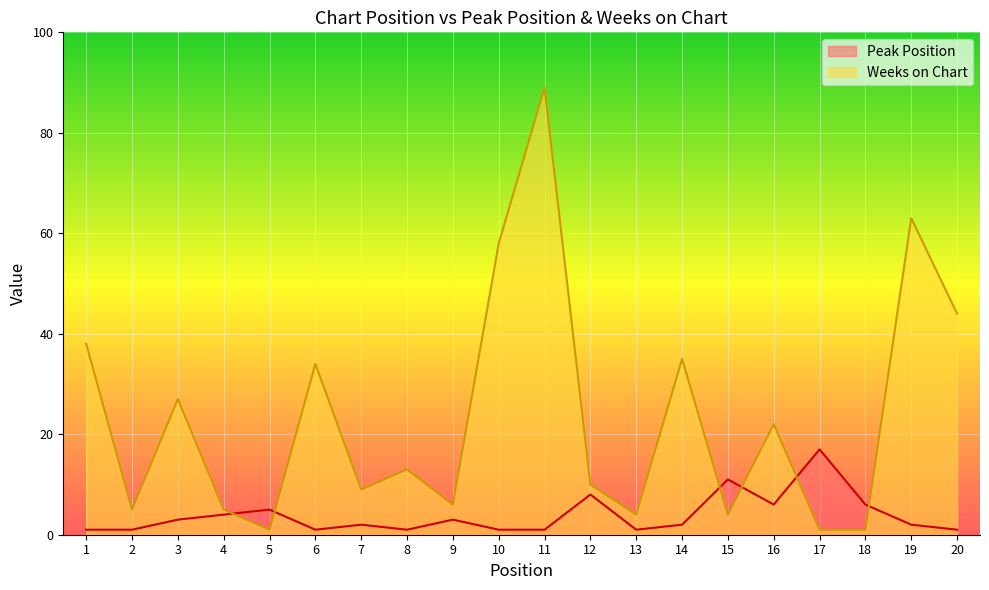

Which has a higher value, 16 or 2?

16